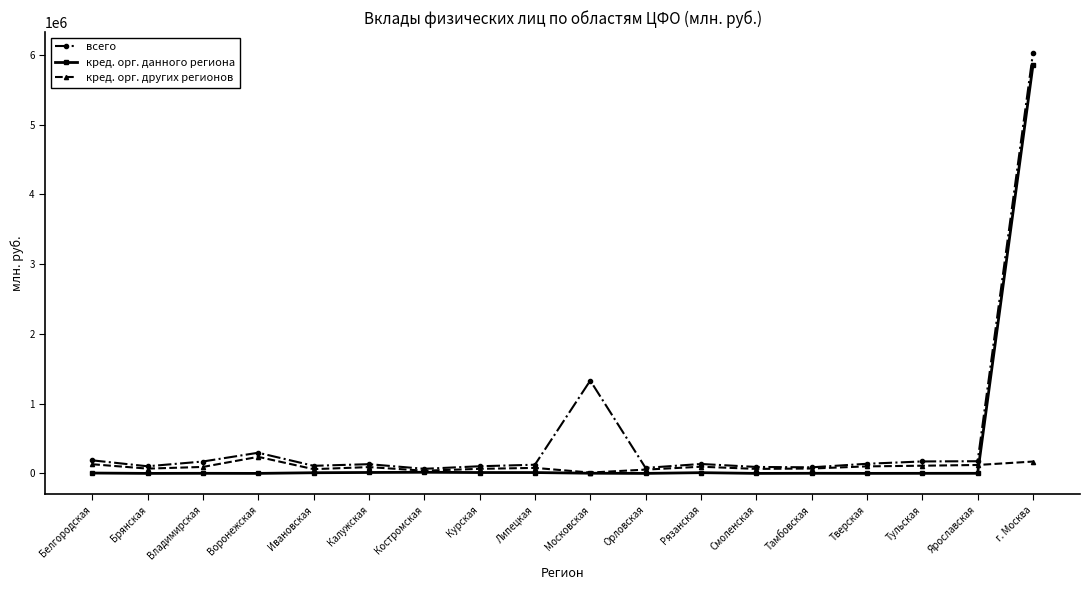

How many lines are shown in the chart?

3